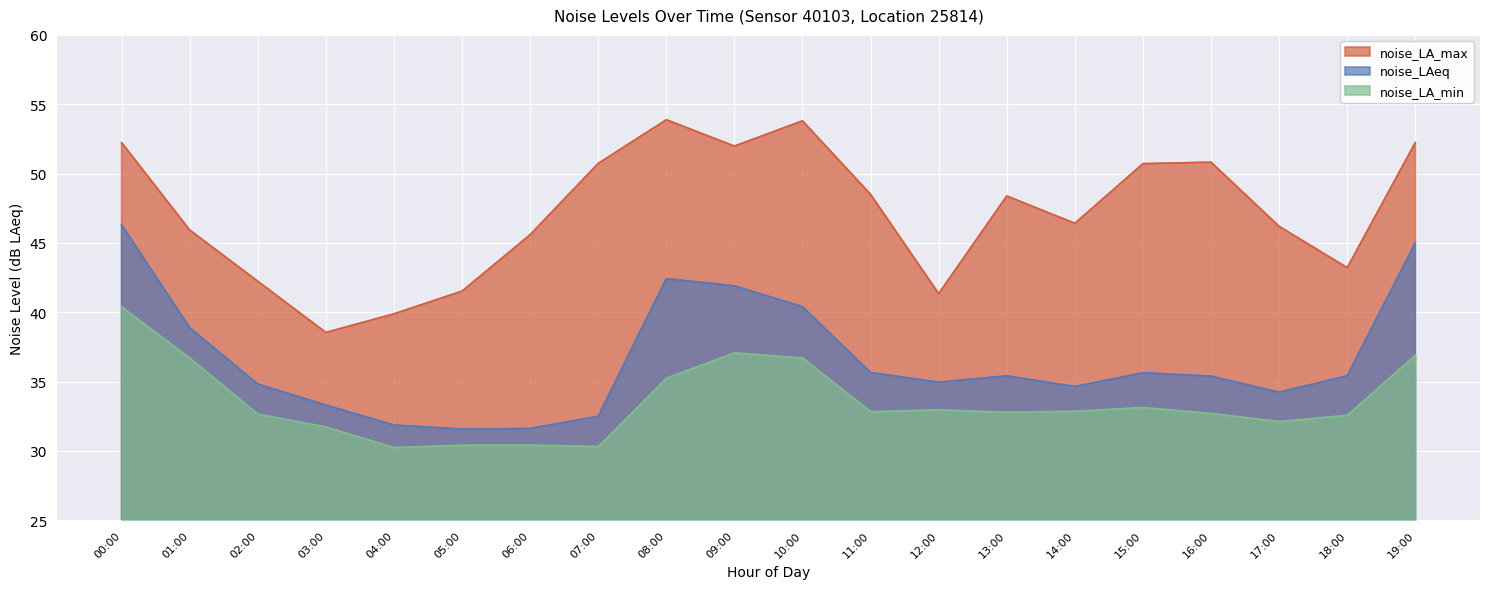

True or false: noise_LAeq and noise_LA_min cross at least once.

False